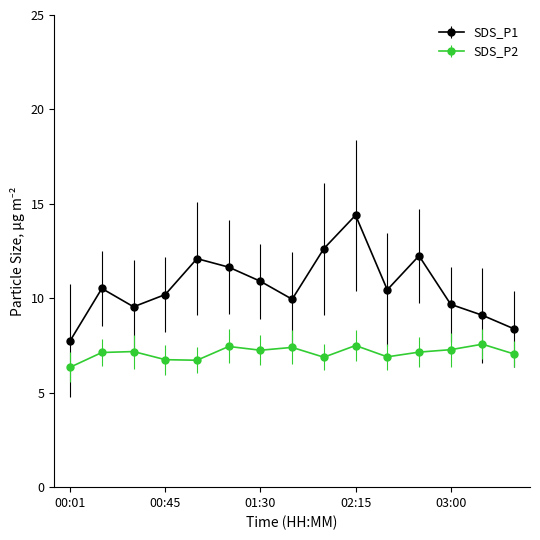

Rank the series by their average value, from lowest to highest.

SDS_P2, SDS_P1